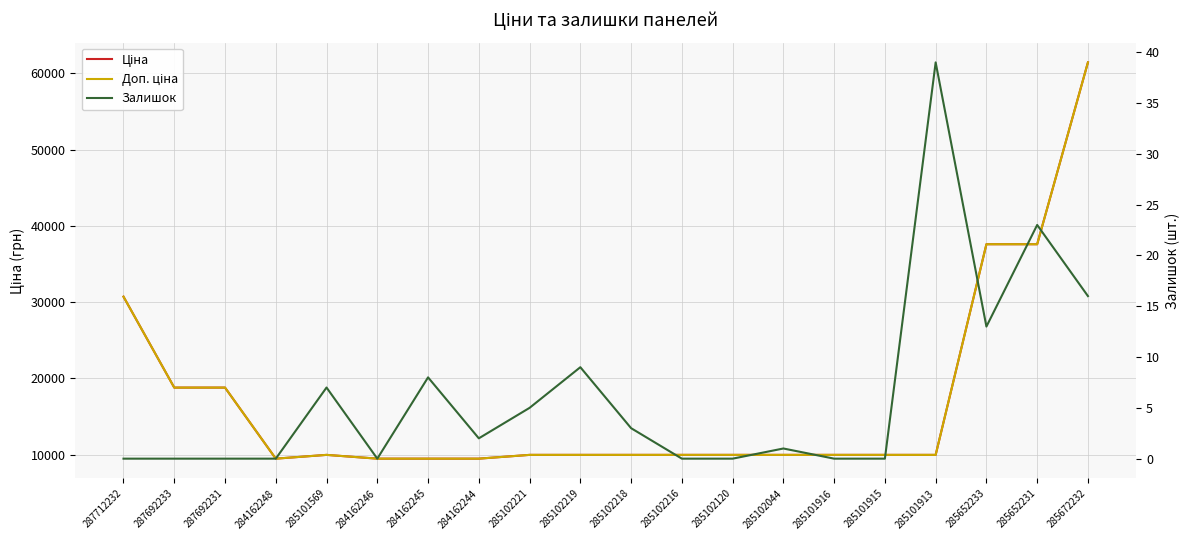

What is the total value across all series at 285102218?

19953.0